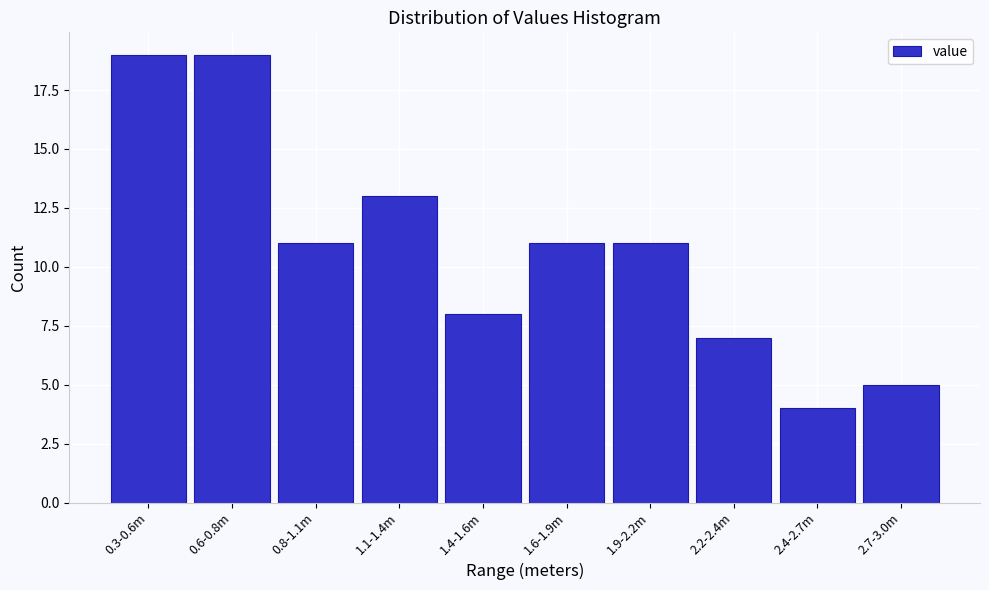

Reading right to left, what are all the values shown in this chart?

2.7-3.0m=5	2.4-2.7m=4	2.2-2.4m=7	1.9-2.2m=11	1.6-1.9m=11	1.4-1.6m=8	1.1-1.4m=13	0.8-1.1m=11	0.6-0.8m=19	0.3-0.6m=19